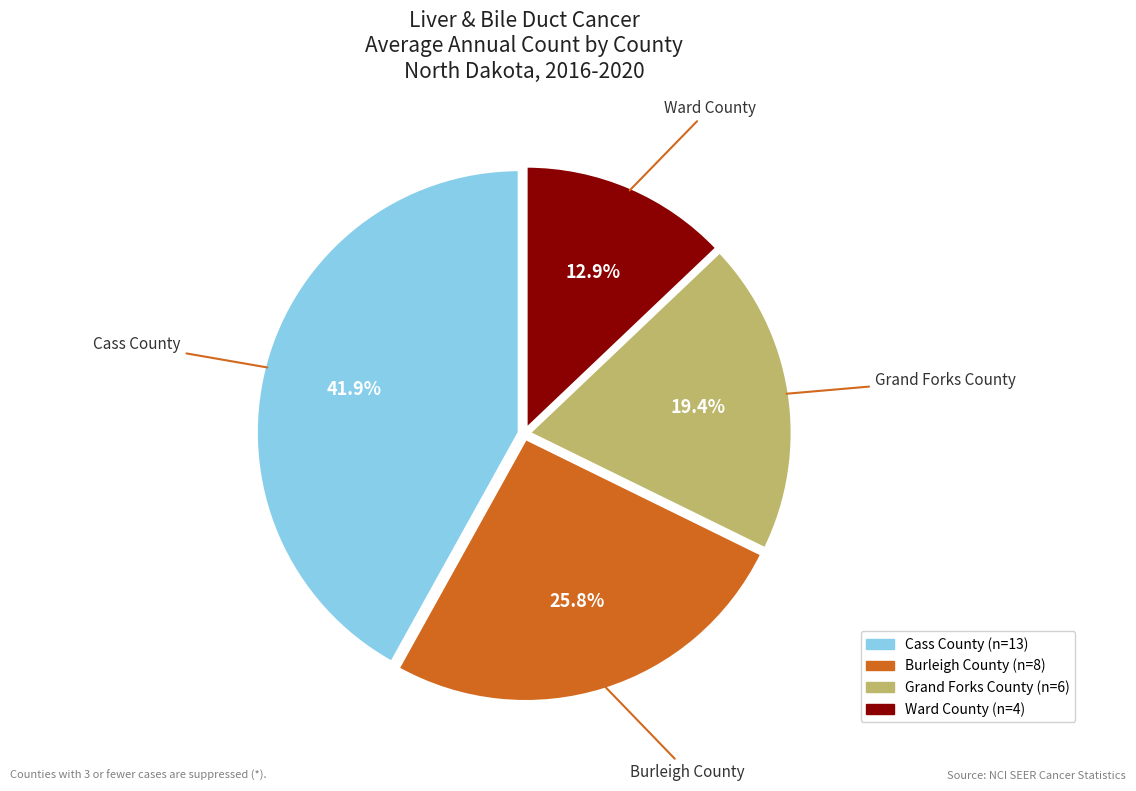

Does Burleigh County account for over 50% of the chart?

No